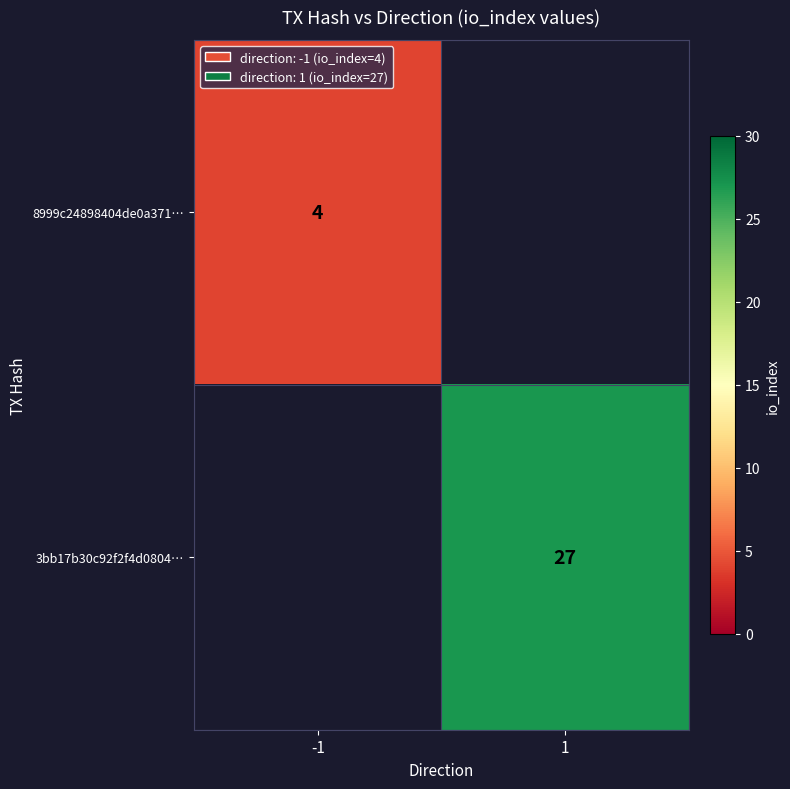

Count the number of categories in the chart.

2